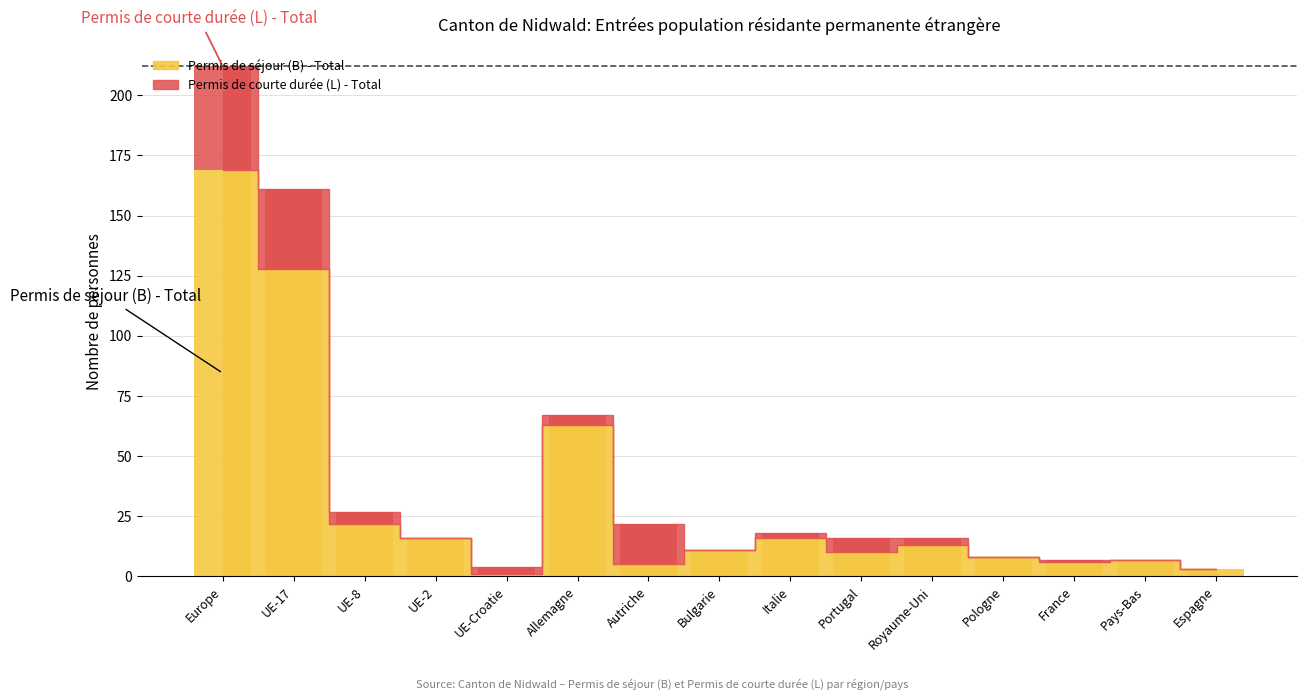

Which has a higher value, UE-2 or UE-17?

UE-17